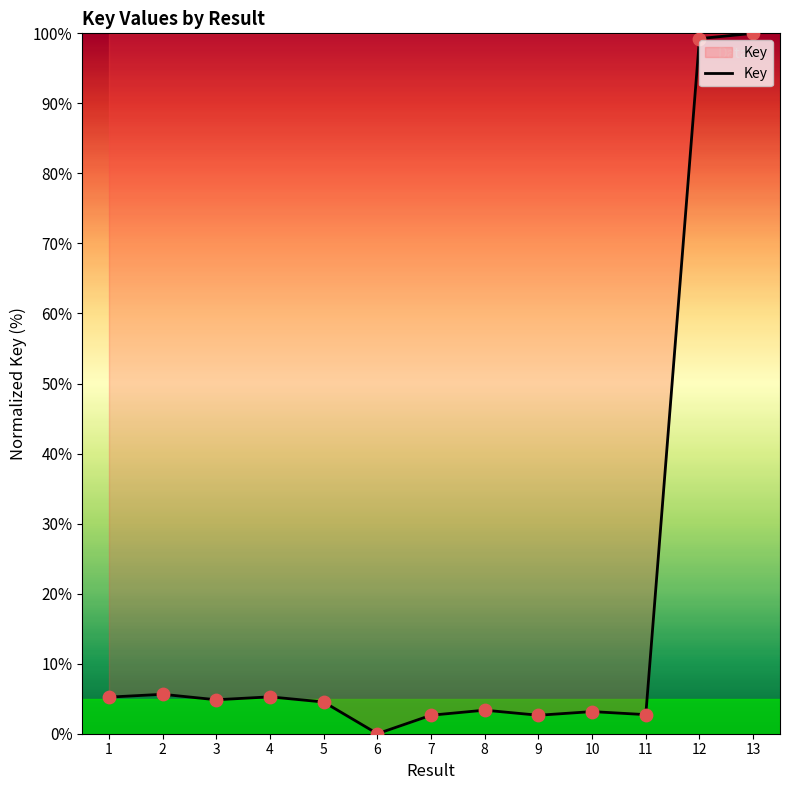

Approximately how many times larger is the value at 9 compared to 1?

0.5